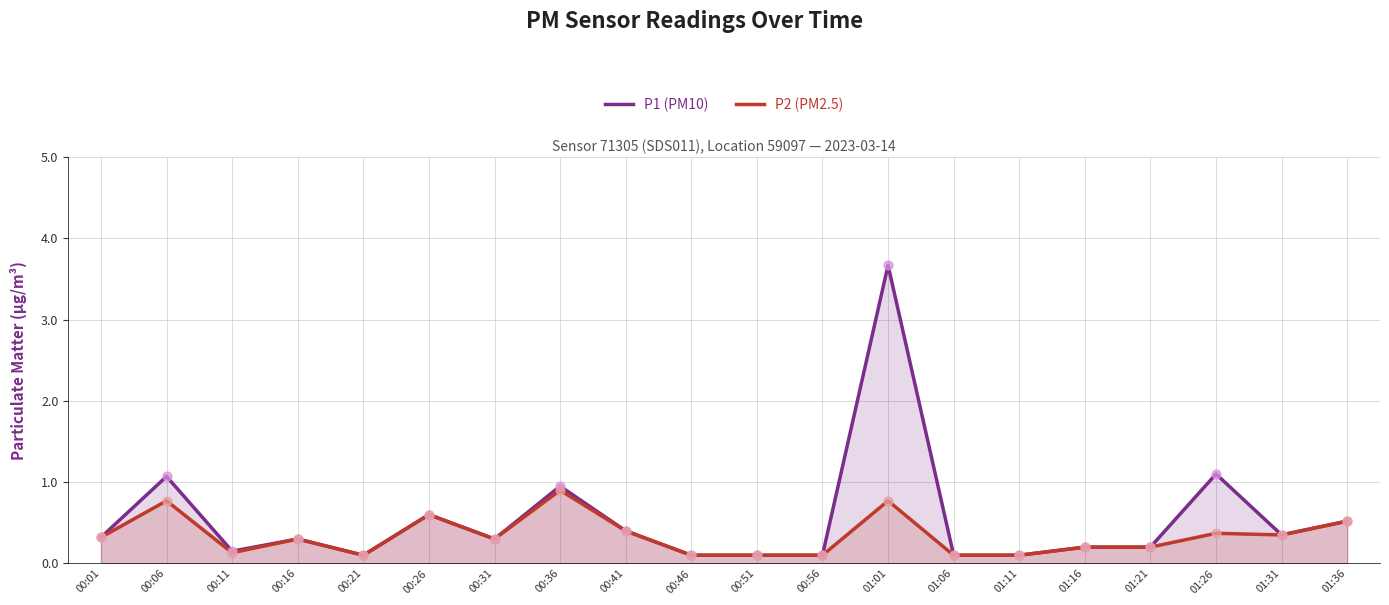

Is the value of P1 (PM10) at 01:21 greater than the value of P2 (PM2.5) at 01:06?

Yes